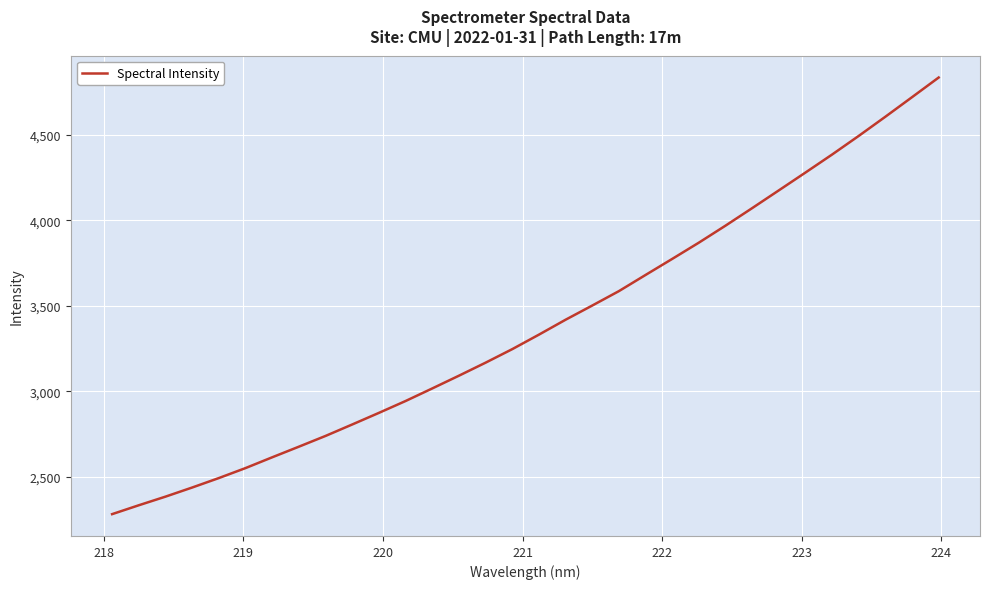

What is the difference between the maximum and minimum values?

2553.5